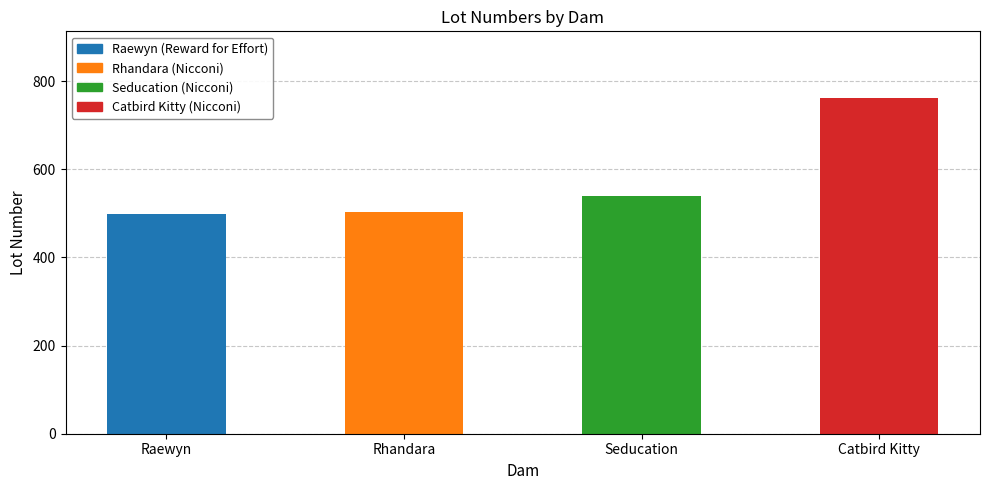

The value at Seducation is 539. True or false?

True